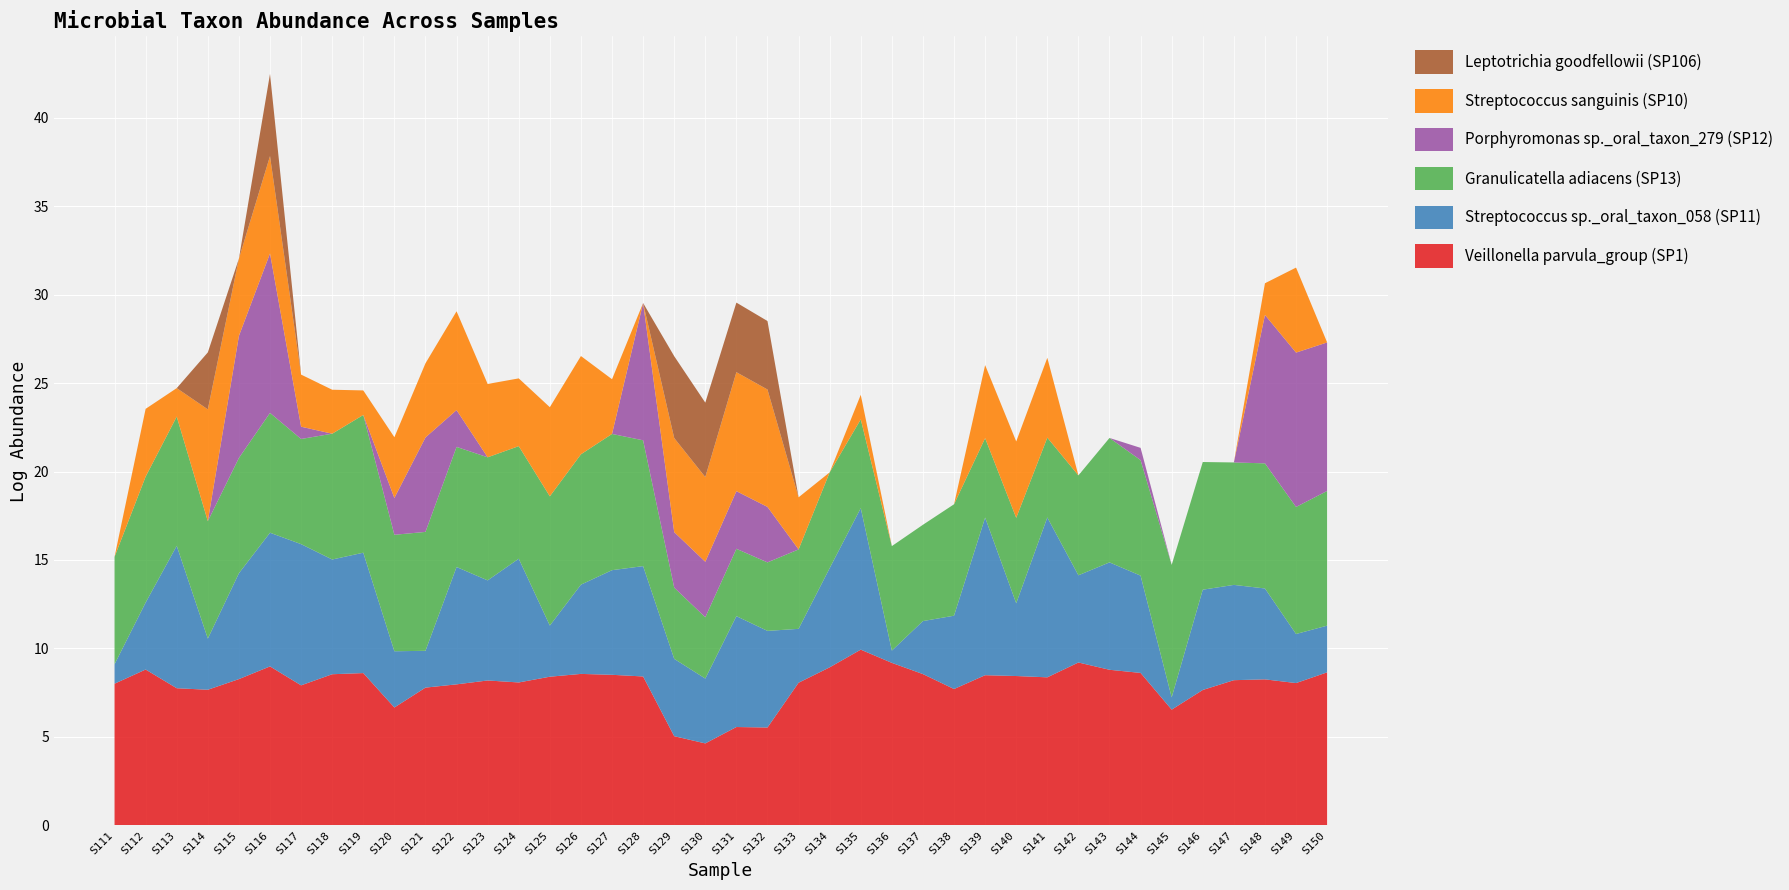

Reading left to right, extract all data points from this chart.

Veillonella parvula_group (SP1): 8.0	8.8	7.8	7.7	8.3	9.0	7.9	8.5	8.6	6.7	7.8	8.0	8.2	8.1	8.4	8.6	8.5	8.4	5.0	4.6	5.6	5.5	8.1	8.9	9.9	9.2	8.6	7.7	8.5	8.4	8.4	9.2	8.8	8.6	6.5	7.7	8.2	8.3	8.0	8.7
Streptococcus sp._oral_taxon_058 (SP11): 1.1	3.8	8.0	2.9	6.0	7.6	8.0	6.5	6.8	3.2	2.1	6.6	5.7	7.0	2.9	5.0	5.9	6.2	4.4	3.7	6.3	5.5	3.0	5.6	8.0	0.7	3.0	4.1	8.9	4.1	9.0	4.9	6.1	5.5	0.7	5.7	5.4	5.1	2.8	2.6
Granulicatella adiacens (SP13): 6.1	7.1	7.3	6.6	6.5	6.8	5.9	7.1	7.8	6.6	6.7	6.8	7.0	6.4	7.3	7.4	7.7	7.1	4.0	3.5	3.8	3.9	4.5	5.4	5.0	5.9	5.4	6.3	4.5	4.8	4.5	5.6	7.0	6.5	7.5	7.2	6.9	7.1	7.2	7.6
Porphyromonas sp._oral_taxon_279 (SP12): 0.0	0.0	0.0	0.0	6.9	9.0	0.7	0.0	0.0	2.1	5.3	2.1	0.0	0.0	0.0	0.0	0.0	7.8	3.1	3.1	3.3	3.1	0.0	0.0	0.0	0.0	0.0	0.0	0.0	0.0	0.0	0.0	0.0	0.7	0.0	0.0	0.0	8.4	8.7	8.4
Streptococcus sanguinis (SP10): 0.0	3.8	1.6	6.3	4.4	5.5	2.9	2.5	1.4	3.4	4.2	5.6	4.1	3.8	5.0	5.6	3.1	0.0	5.3	4.8	6.7	6.6	2.9	0.0	1.4	0.0	0.0	0.0	4.1	4.3	4.5	0.0	0.0	0.0	0.0	0.0	0.0	1.8	4.8	0.0
Leptotrichia goodfellowii (SP106): 0.0	0.0	0.0	3.2	0.0	4.6	0.0	0.0	0.0	0.0	0.0	0.0	0.0	0.0	0.0	0.0	0.0	0.0	4.6	4.2	3.9	3.9	0.0	0.0	0.0	0.0	0.0	0.0	0.0	0.0	0.0	0.0	0.0	0.0	0.0	0.0	0.0	0.0	0.0	0.0